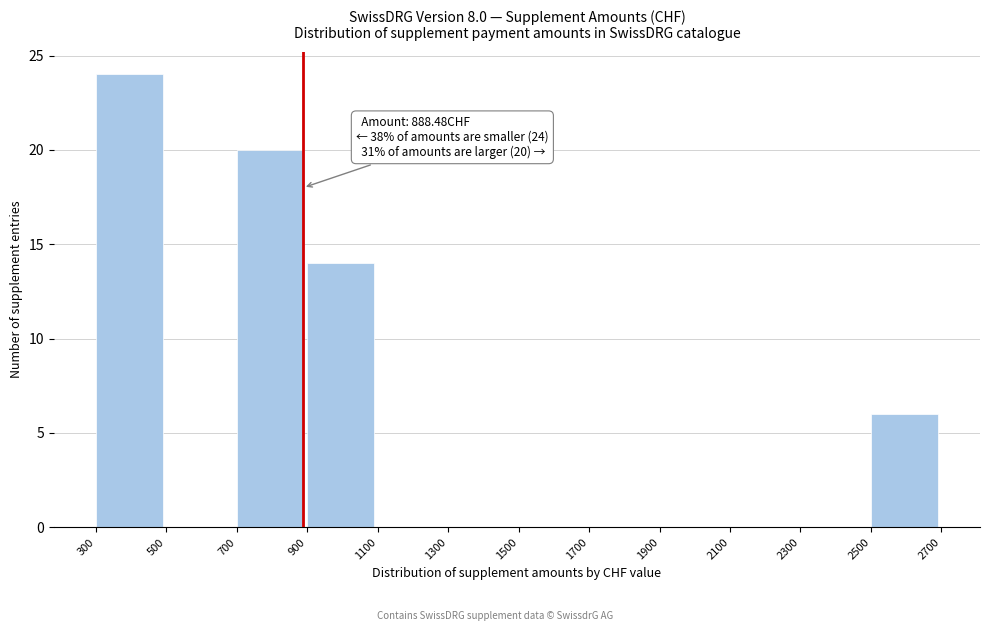

Which range on the x-axis has the tallest bar?

300 to 500